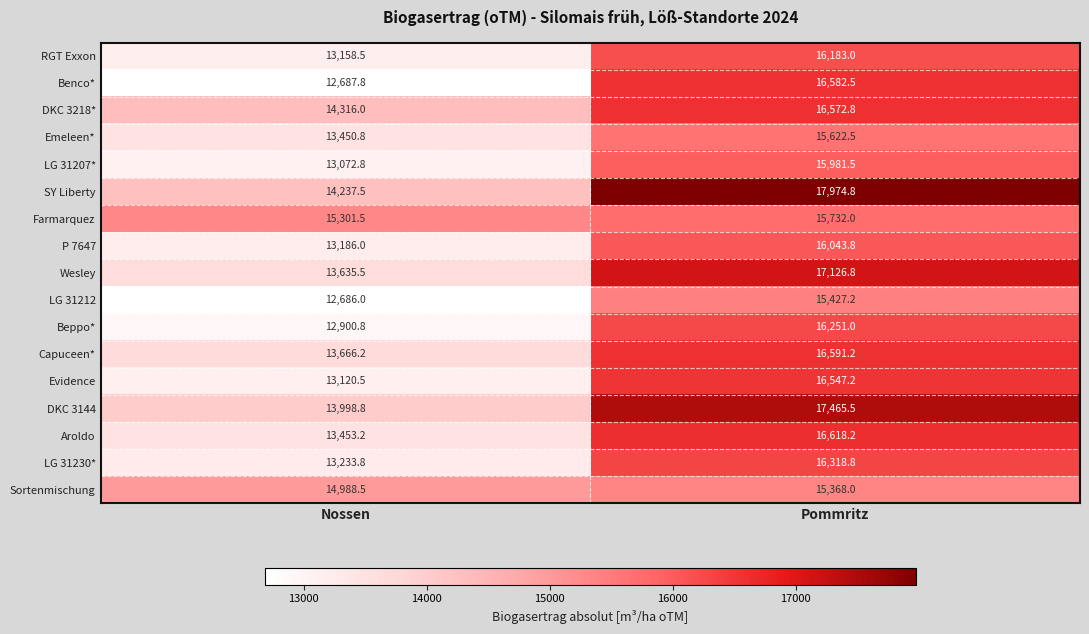

What is the difference between the maximum and minimum values in the Wesley series?

3491.3